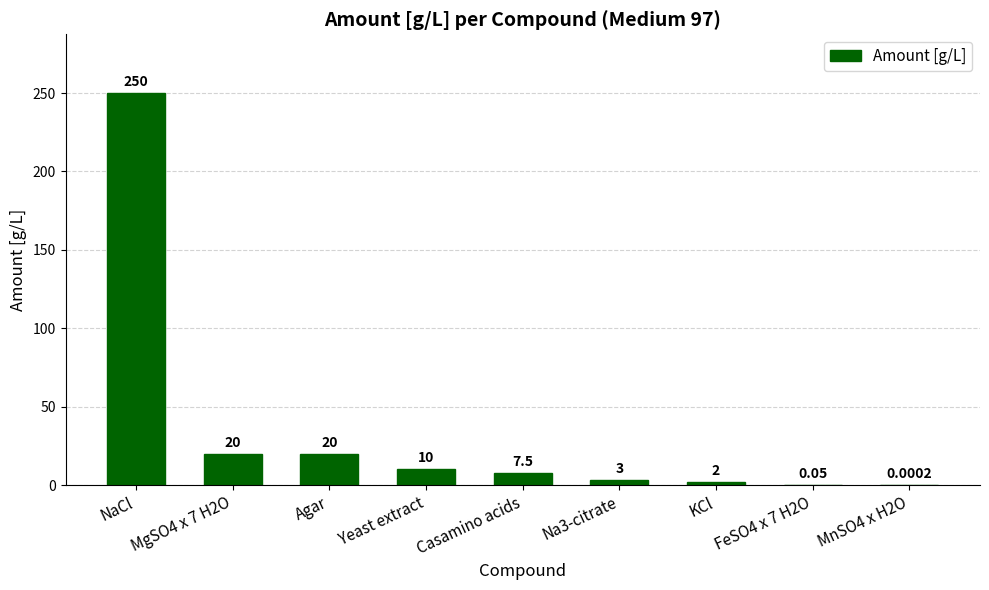

At which category does the chart reach its peak across all series?

NaCl